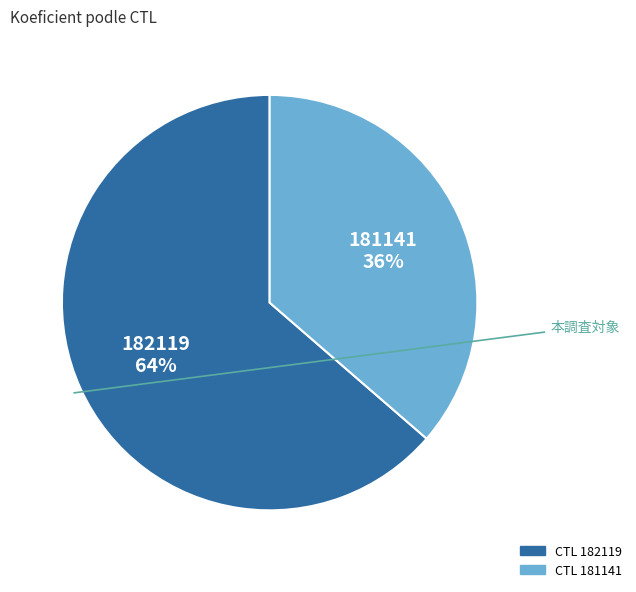

To the nearest percent, what is the average slice percentage?

50%